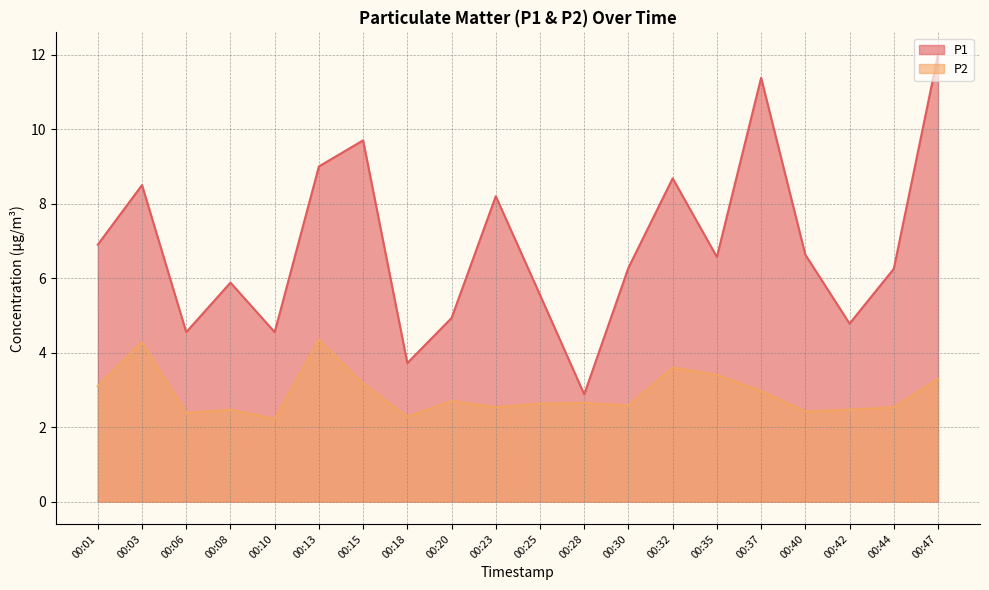

At how many categories does at least one series exceed 2?

20